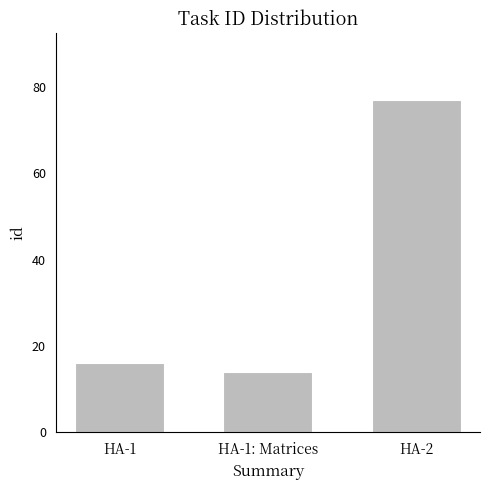

List the labels in order of value, smallest first.

HA-1: Matrices, HA-1, HA-2